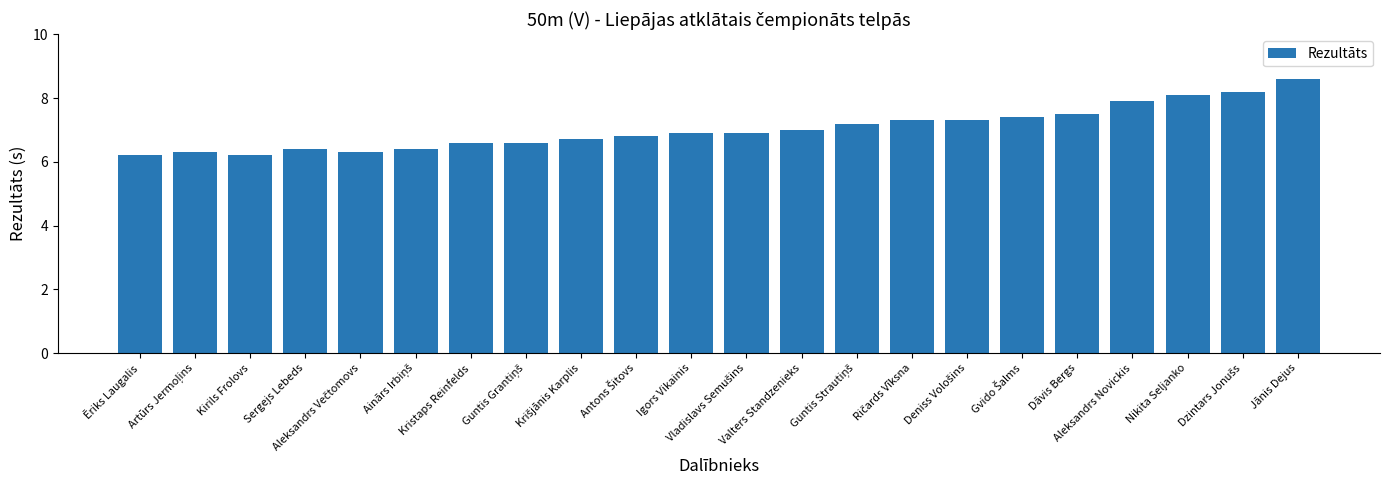

What is the value of the 8th bar from the left?

6.6